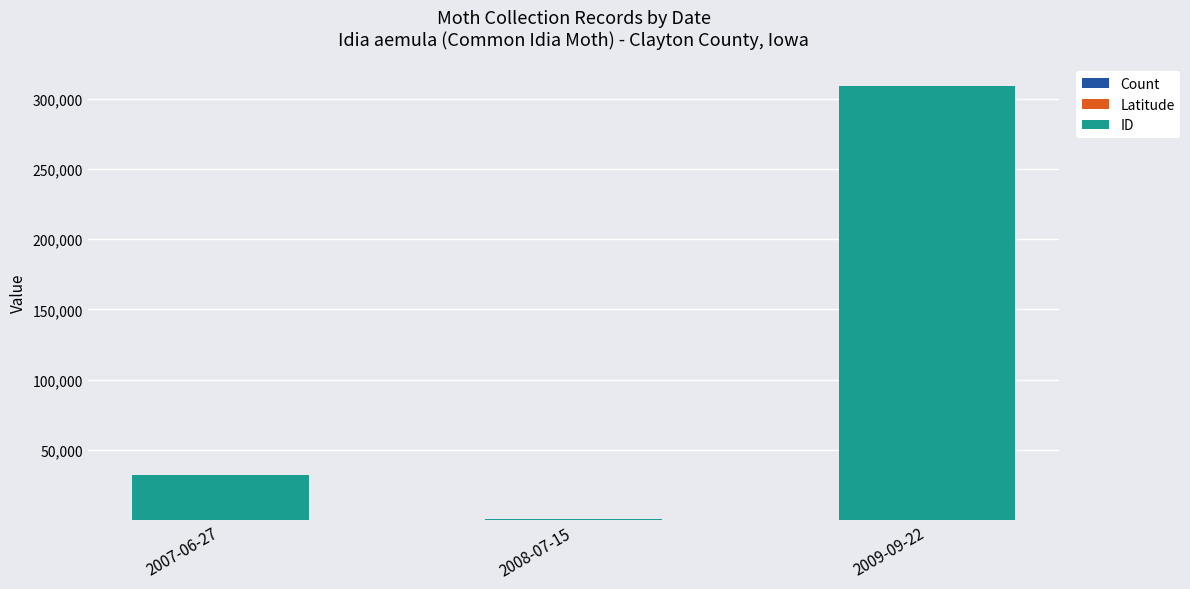

At which category is the sum across all series the highest?

2009-09-22